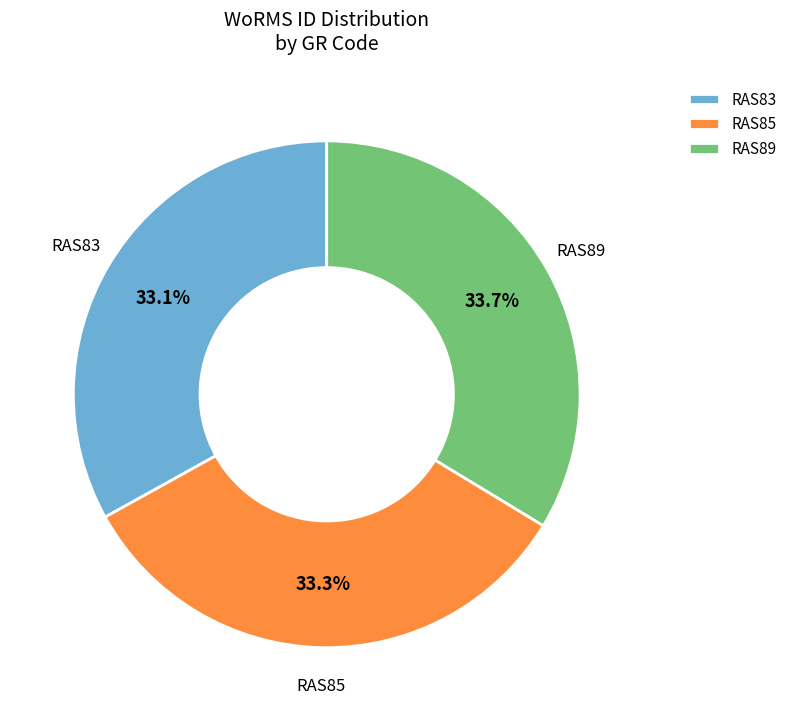

True or false: RAS85 accounts for 42% of the total.

False